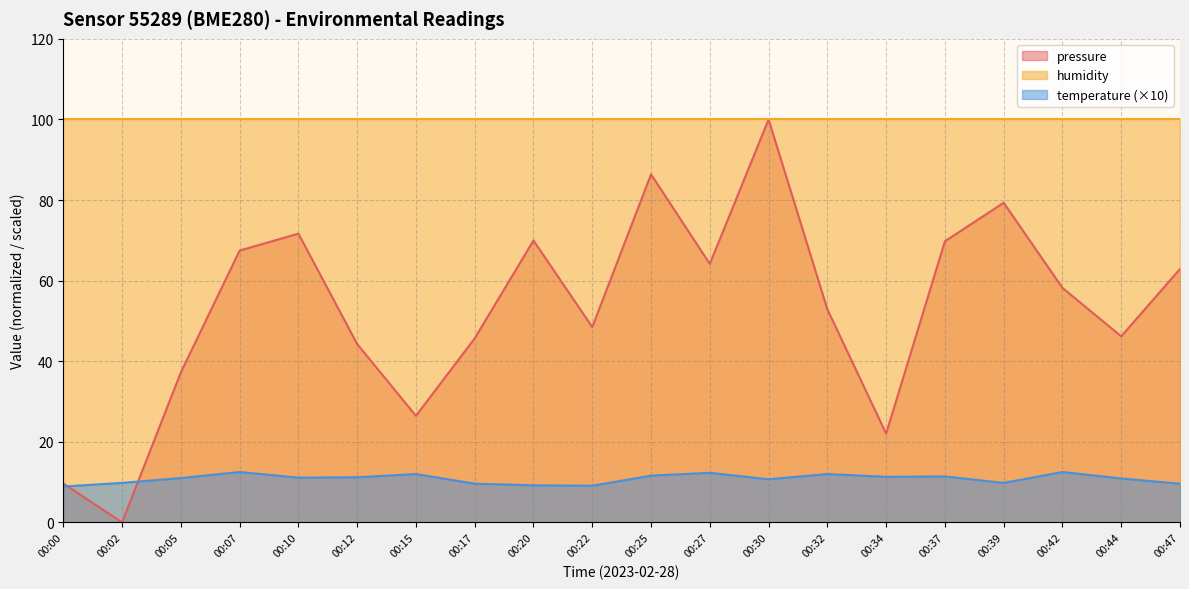

Is it true that temperature equals 13.8 at 00:20?

False